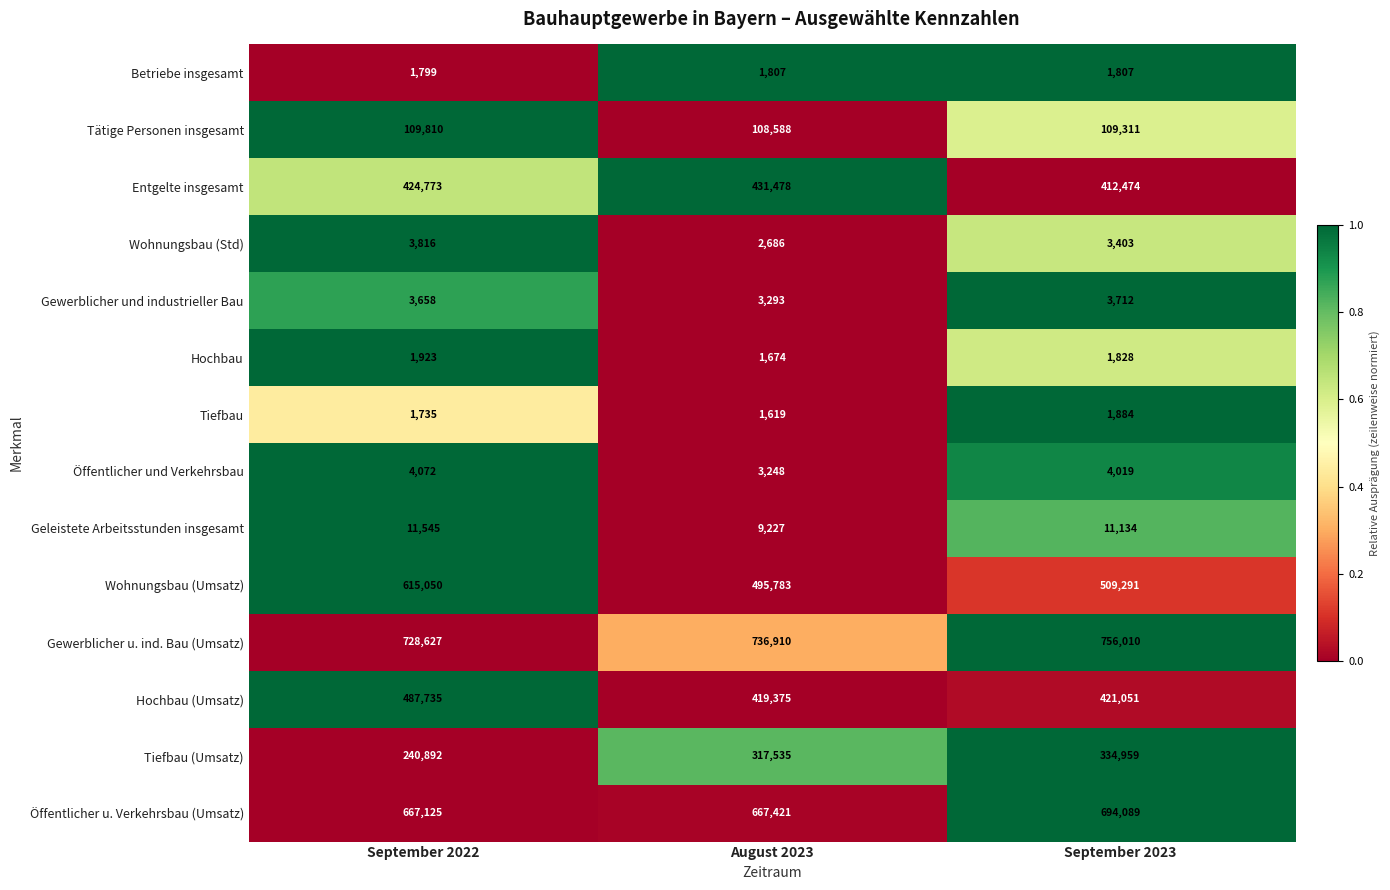

True or false: Hochbau has a value of 1674 at August 2023.

True